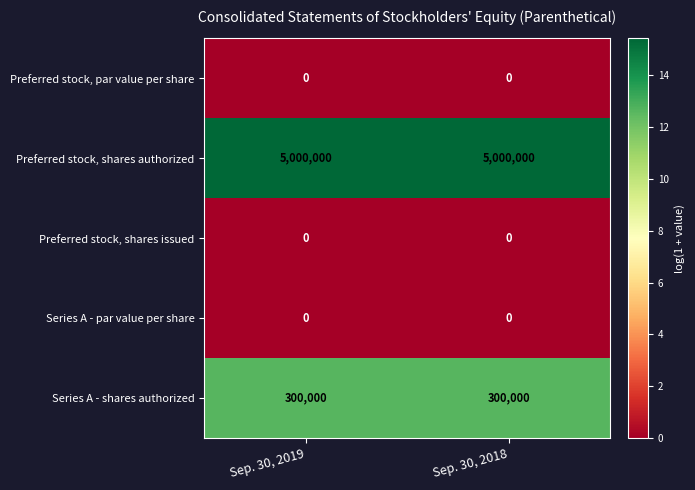

What is the sum of all Series A - shares authorized values?

600000